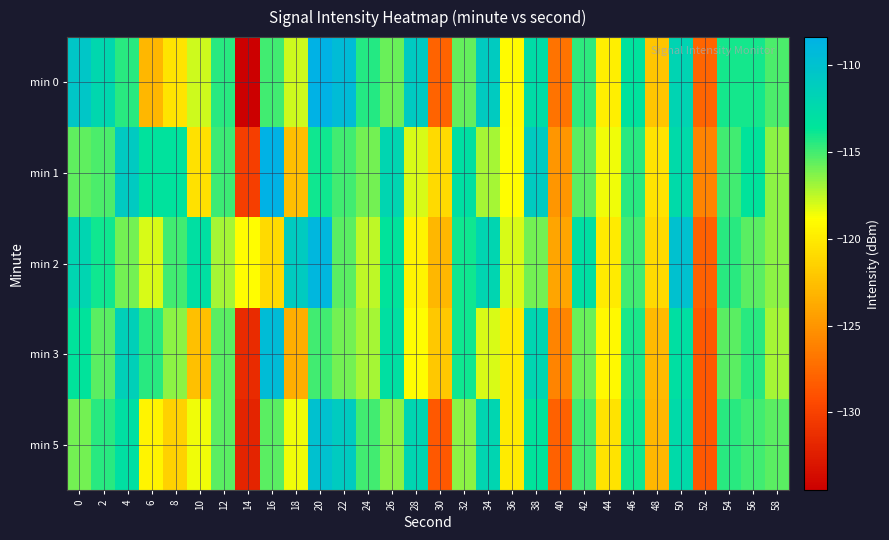

What is the difference between the highest and lowest values at 48?

2.5